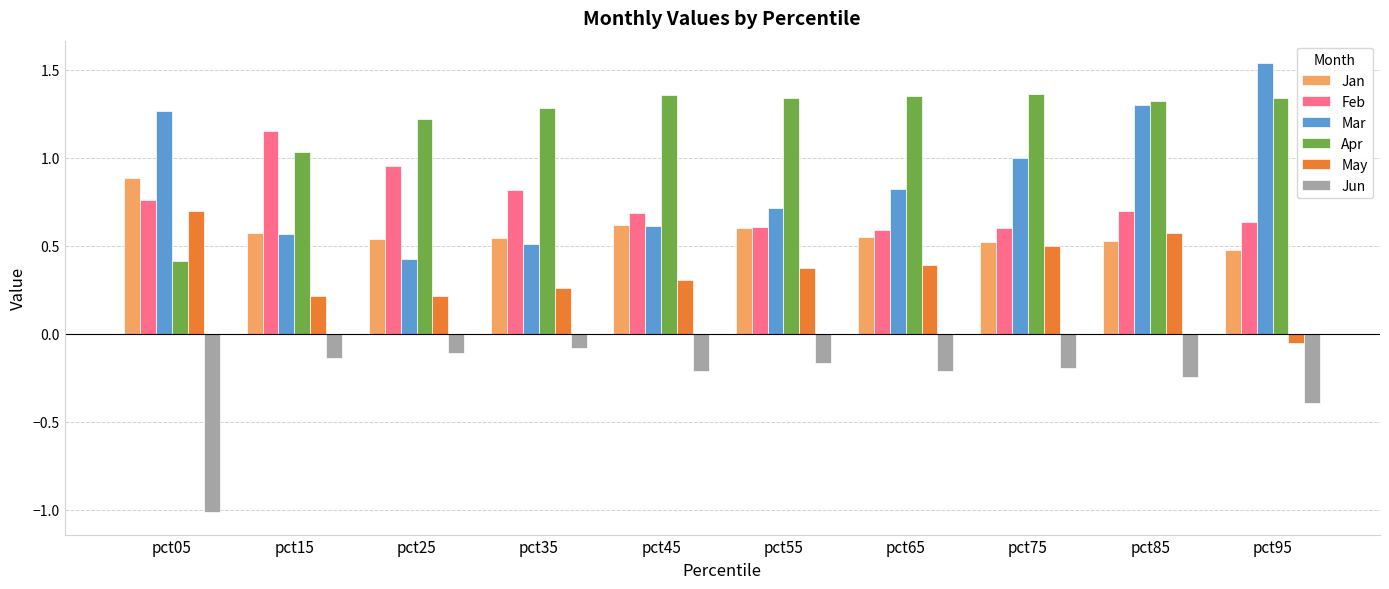

What is the difference between the highest and lowest values at pct85?

1.6